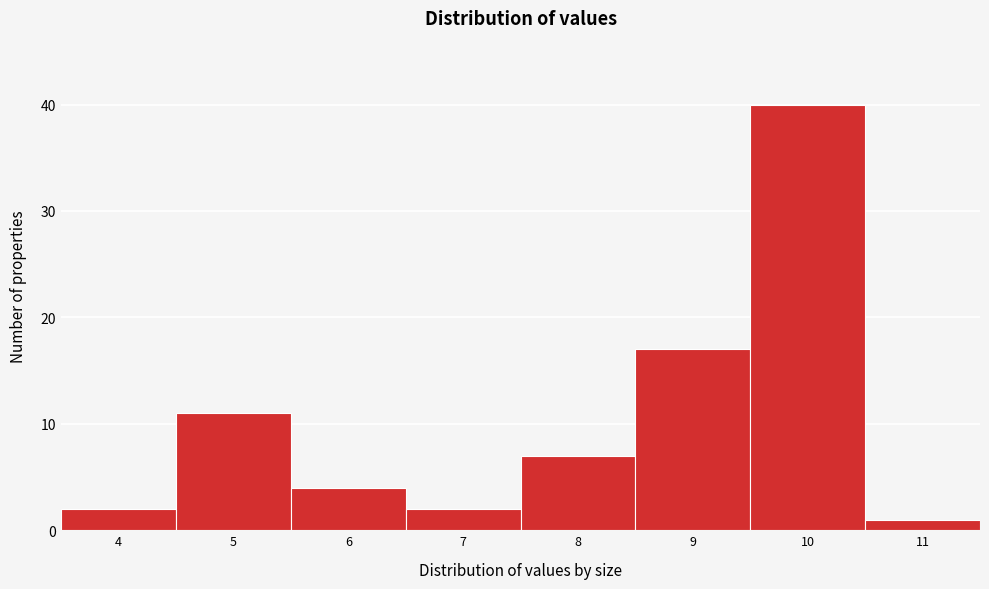

Reading right to left, what are all the values shown in this chart?

1	40	17	7	2	4	11	2